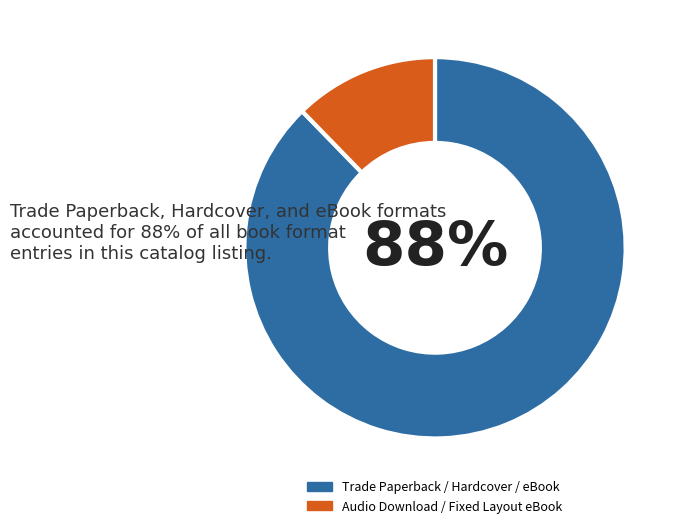

Which slice is the largest?

Trade Paperback / Hardcover / eBook